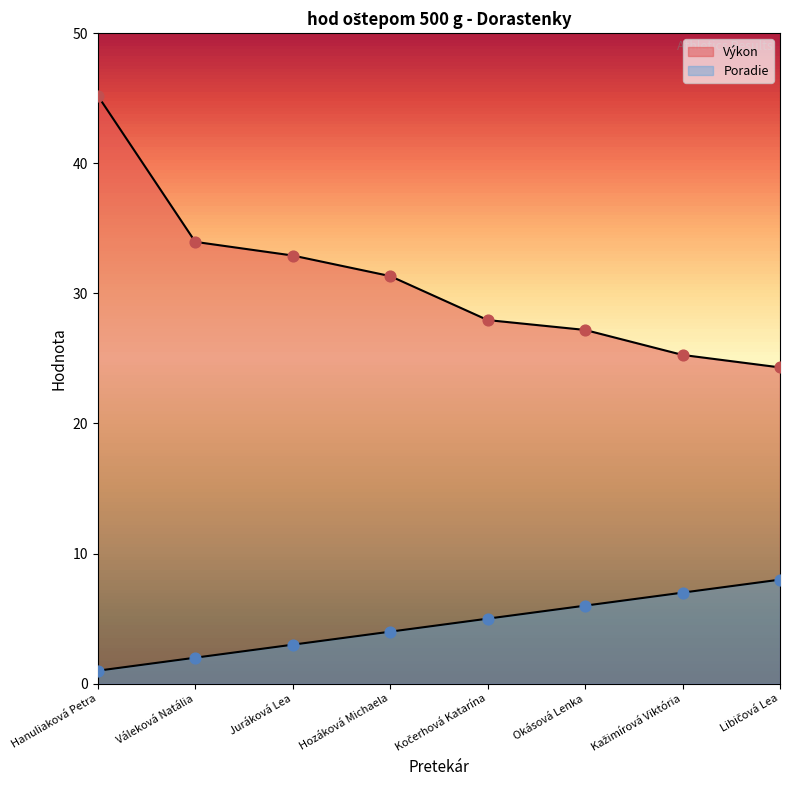

Which series reaches the minimum Y coordinate?

Poradie